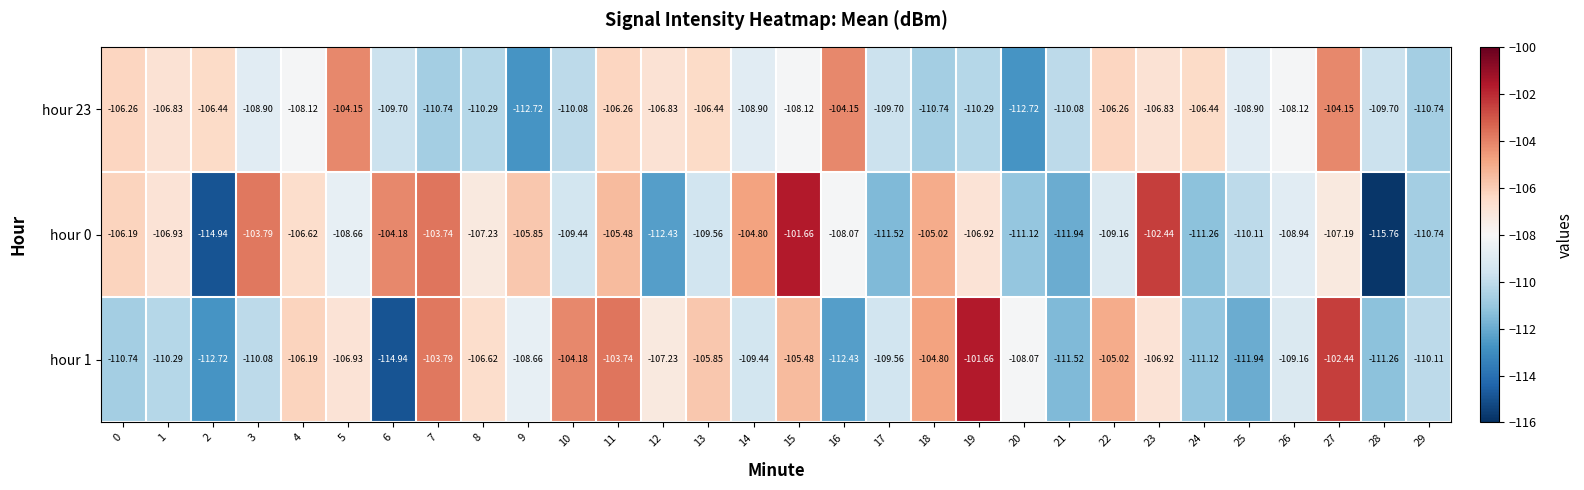

Is the value of hour 23 at 17 greater than the value of hour 1 at 3?

Yes